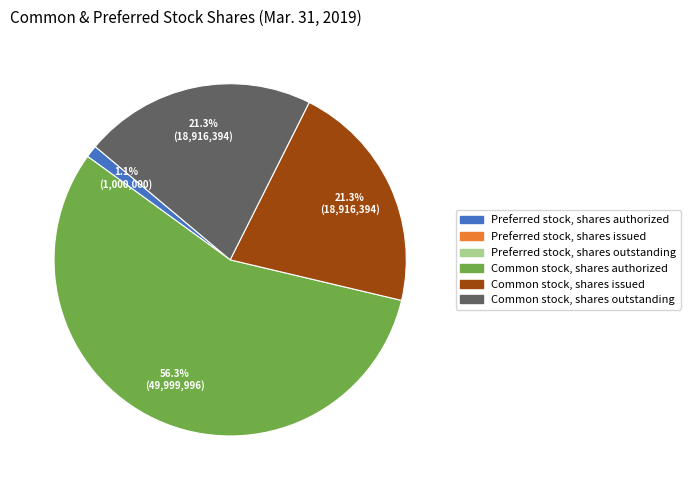

Is there a majority slice in this chart?

Yes